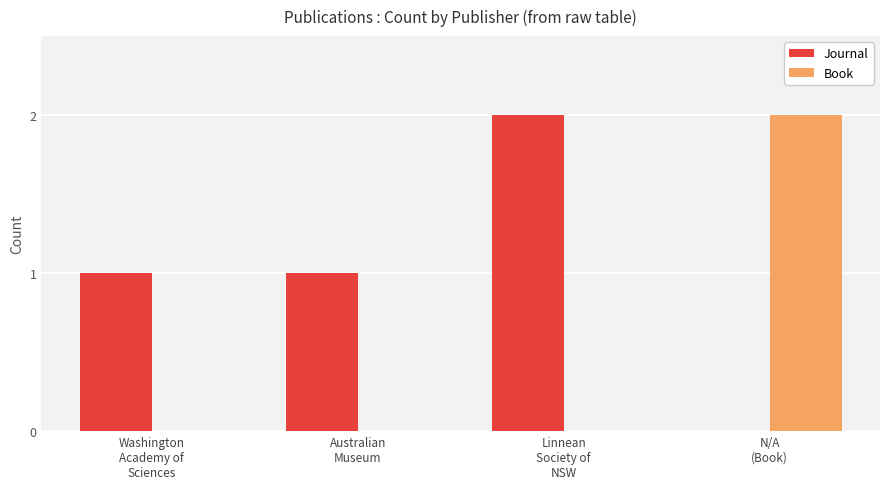

What value does the Journal series have at Linnean
Society of
NSW?

2